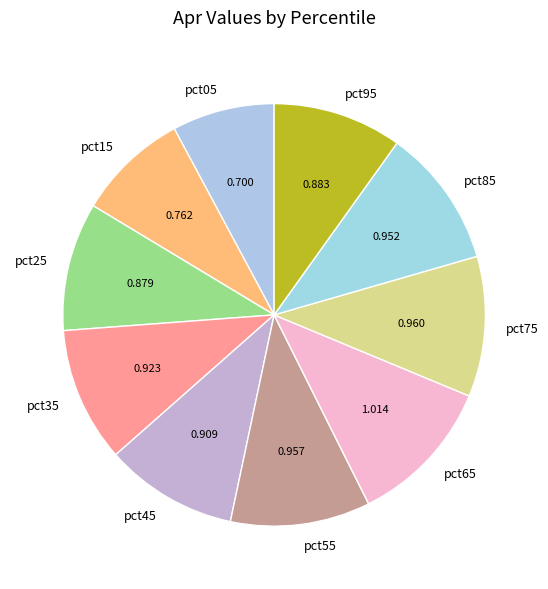

Count the number of slices in the pie.

10